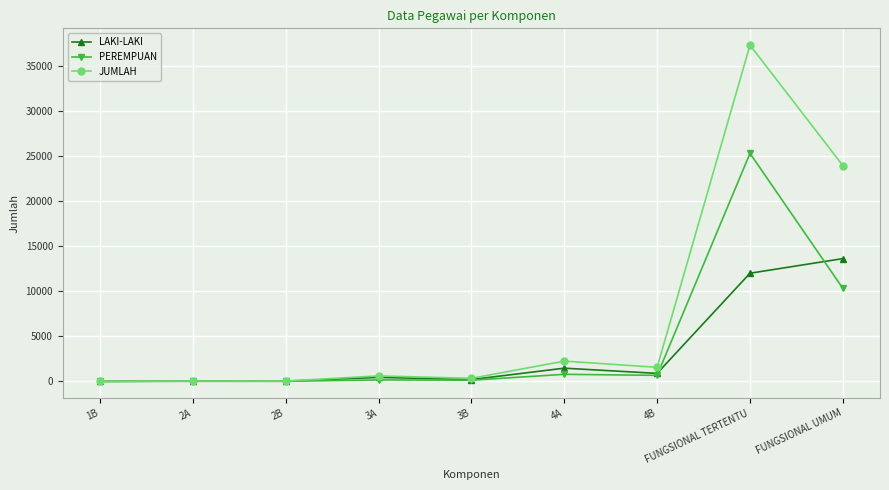

What is the sum of all PEREMPUAN values?

37362